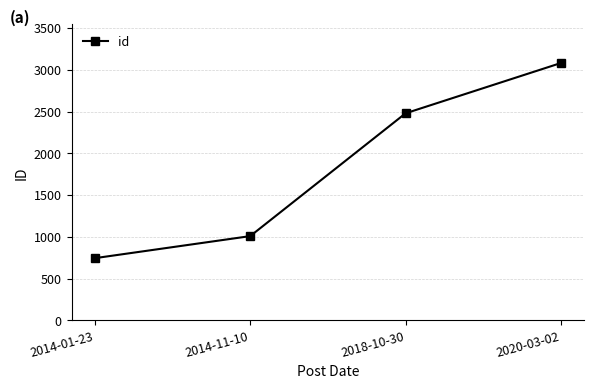

What is the smallest value displayed?

745